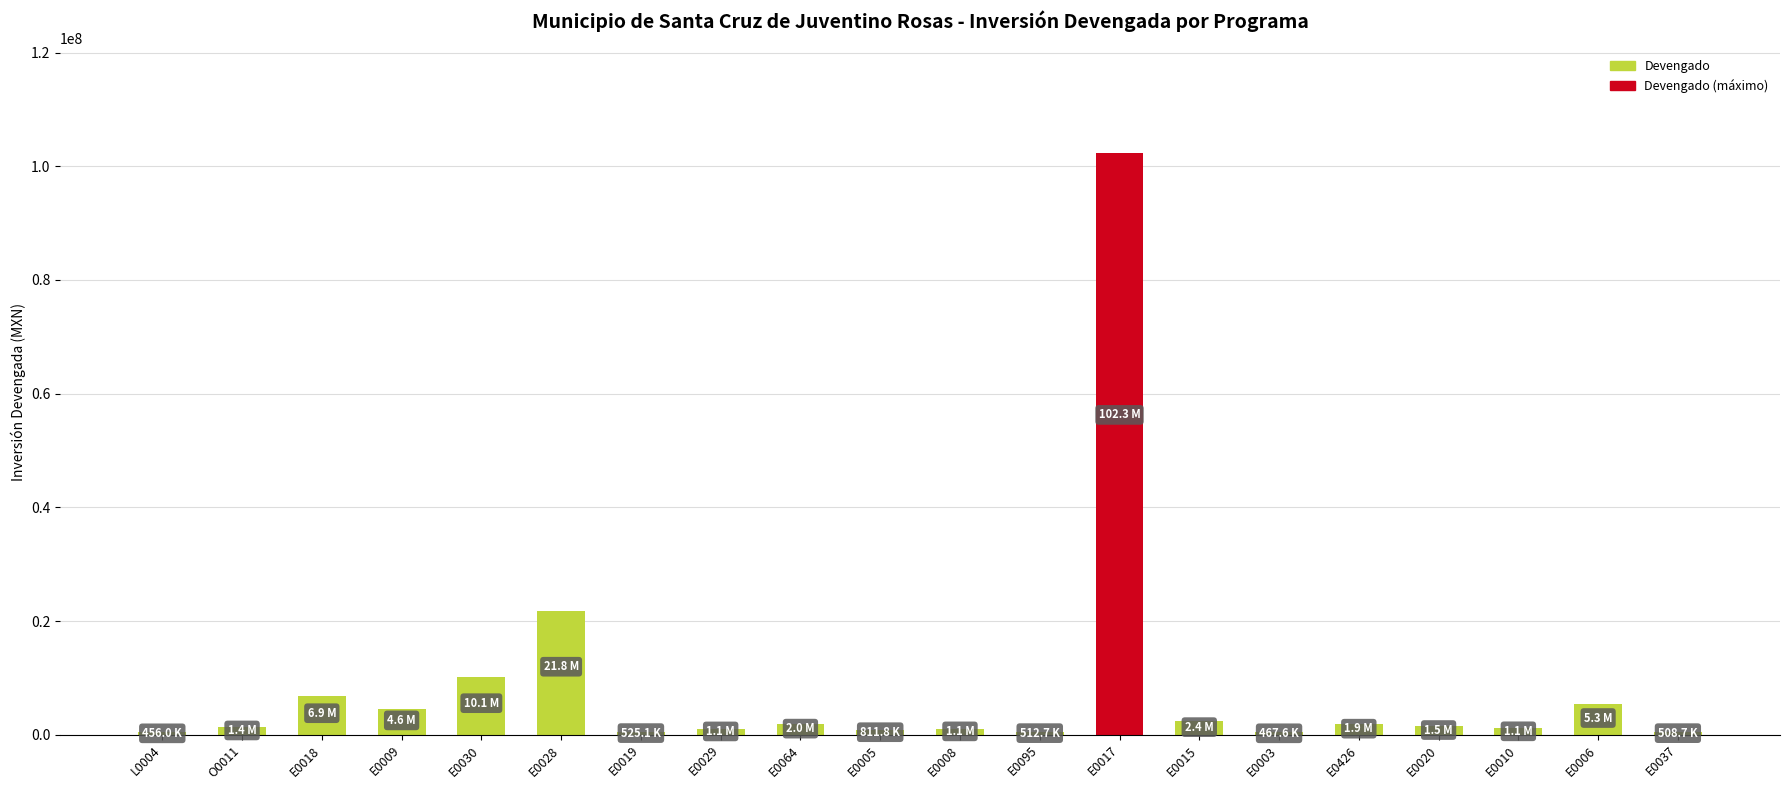

What is the label of the 6th bar from the left?

E0028